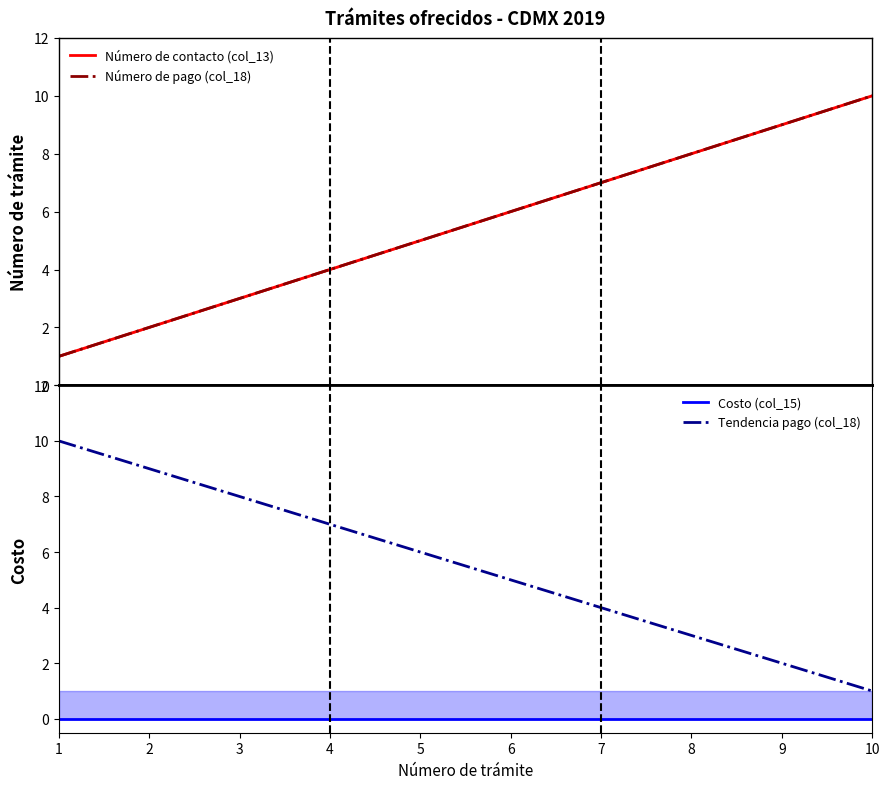

What is the lowest value of the Número de pago (col_18) series?

1